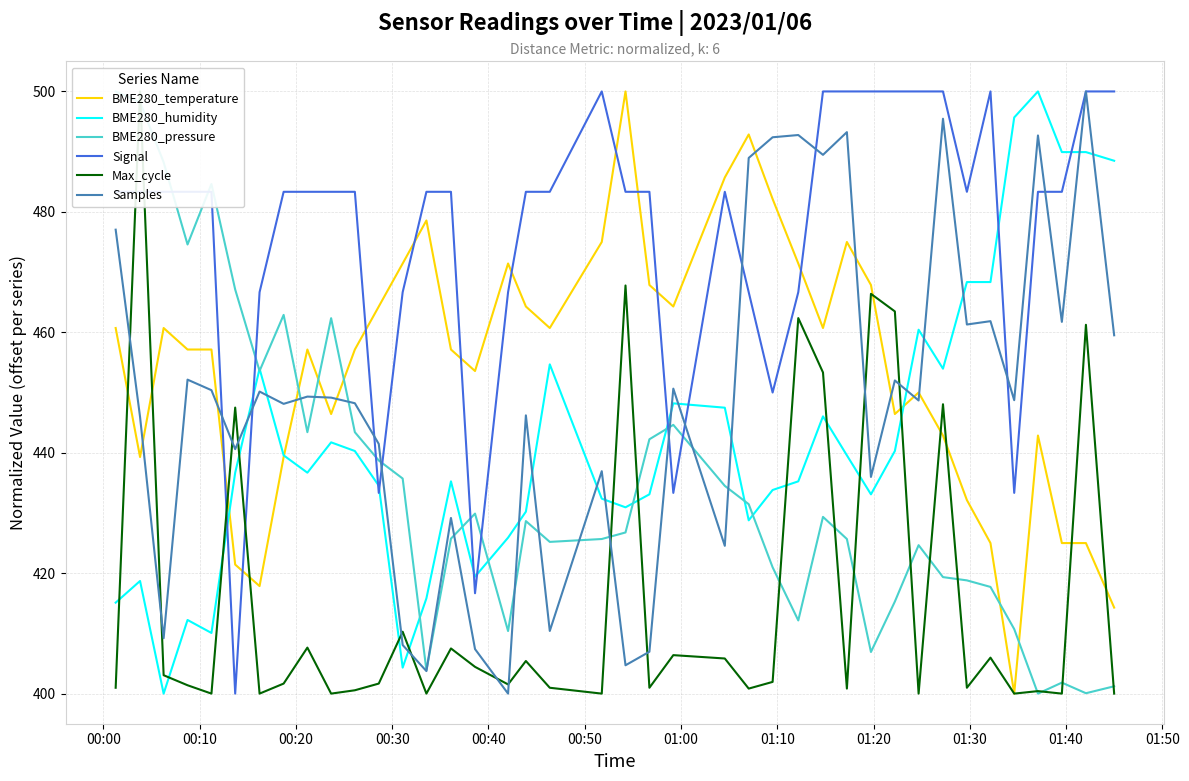

Is this an area chart (filled region under the line)?

No